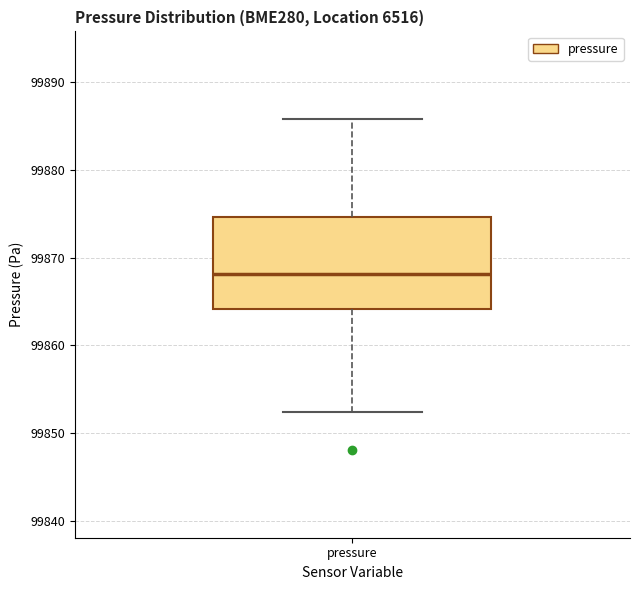

Read this box plot against the y-axis: the position of the median line, the range covered by the box, and the ends of both whiskers. The values are not printed on the chart, so give them approximately, as read against the axis.

median 99868, box 99864 to 99875, whiskers 99852 to 99886